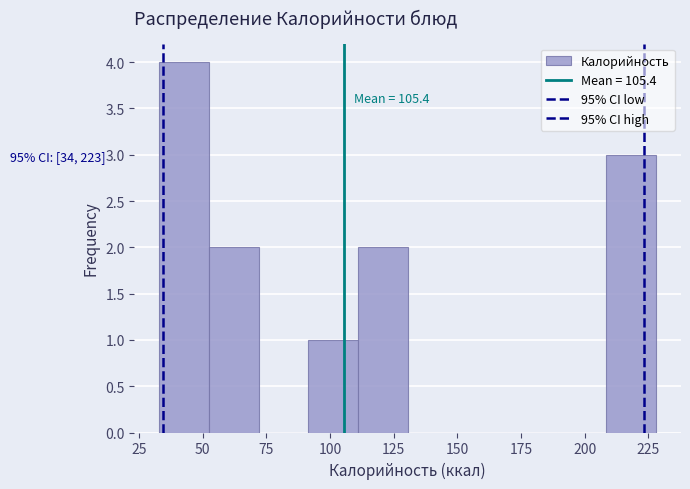

Around what value on the x-axis is the tallest bar? Give the approximate position of its centre, as read against the axis.

45